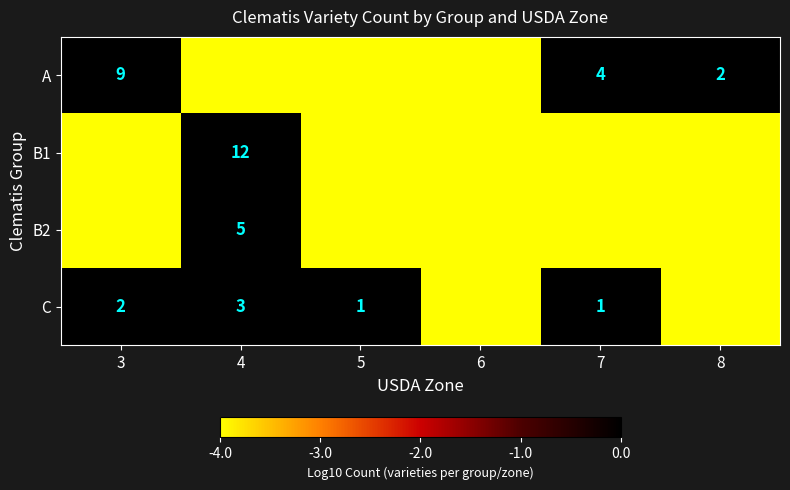

Is the value of A at 3 greater than the value of C at 5?

Yes